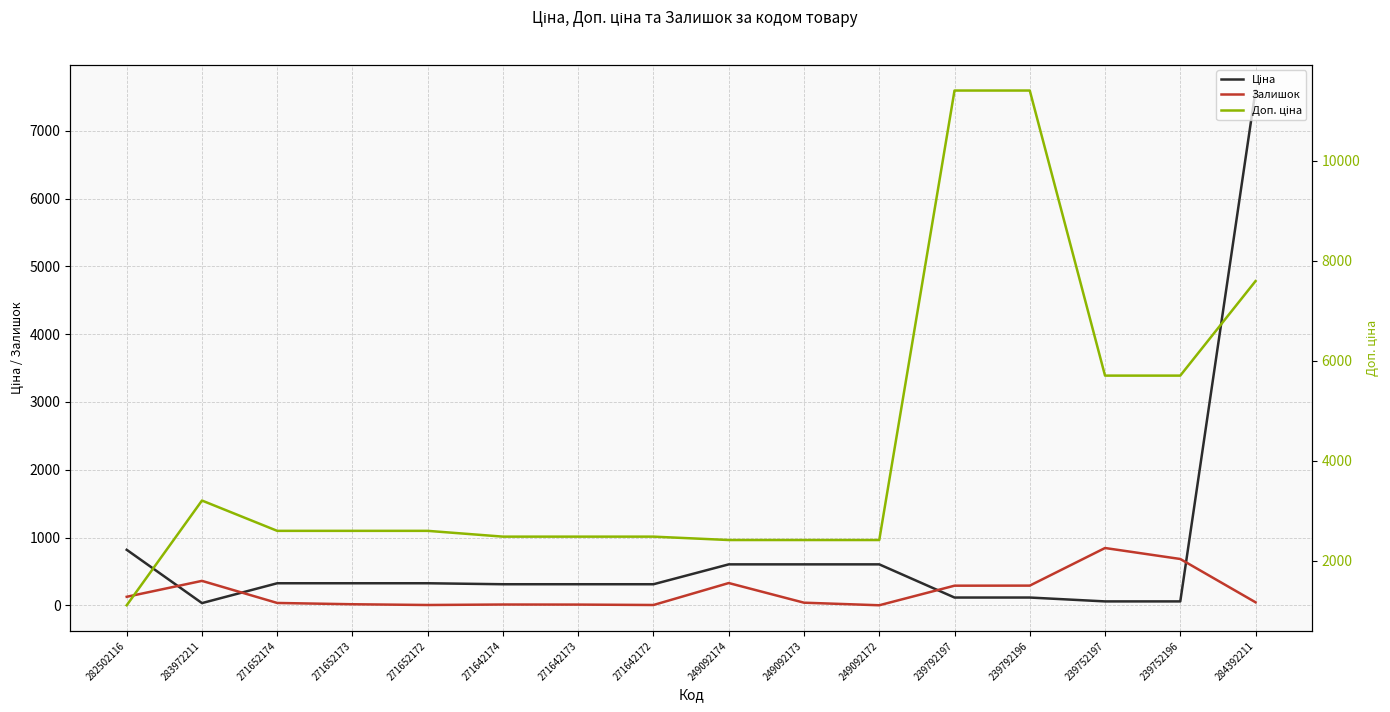

In Доп. ціна, how many points are higher than both neighbors (excluding endpoints)?

1